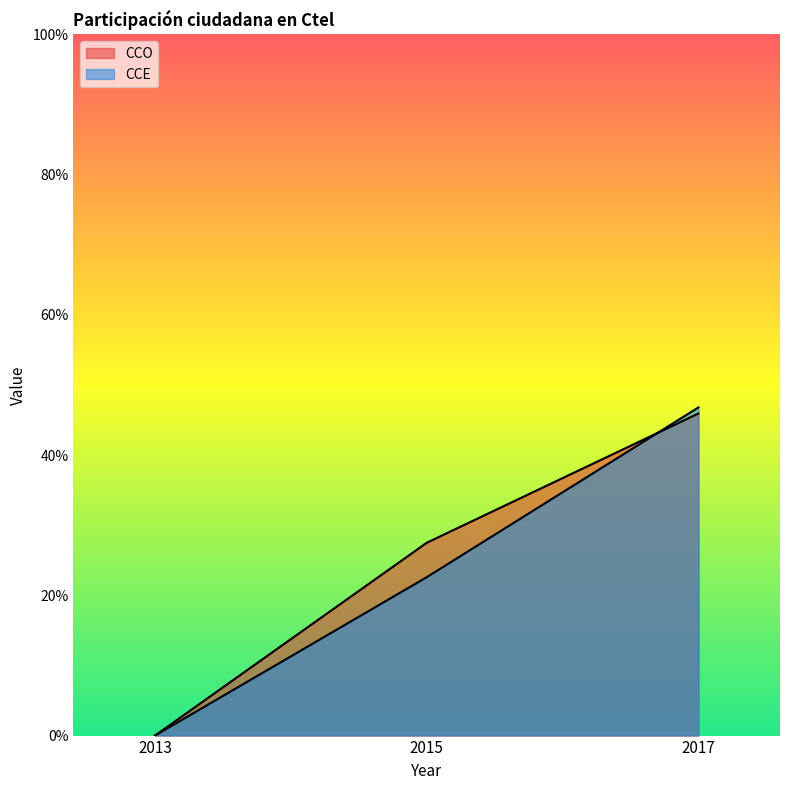

List the labels in order of CCE value, largest first.

2017, 2015, 2013